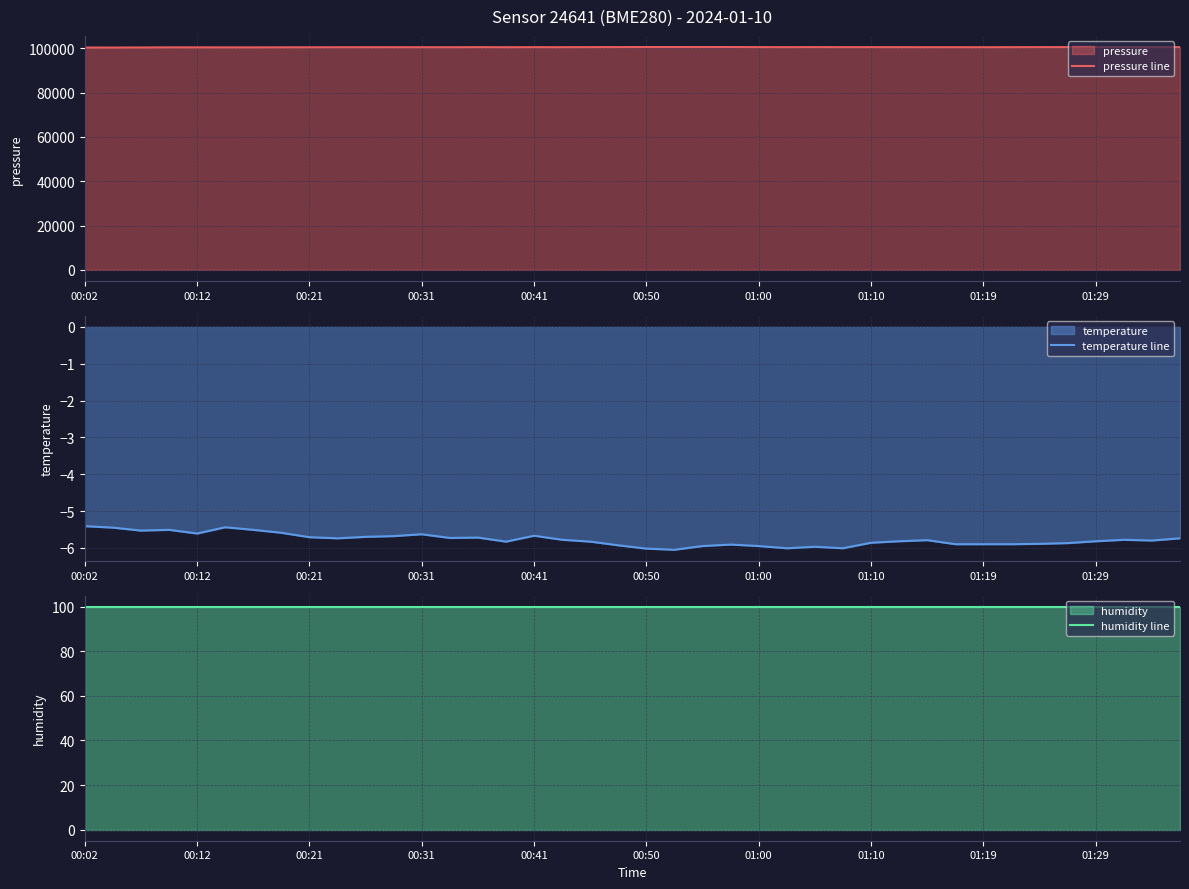

At which label does pressure line first exceed 100537?

14